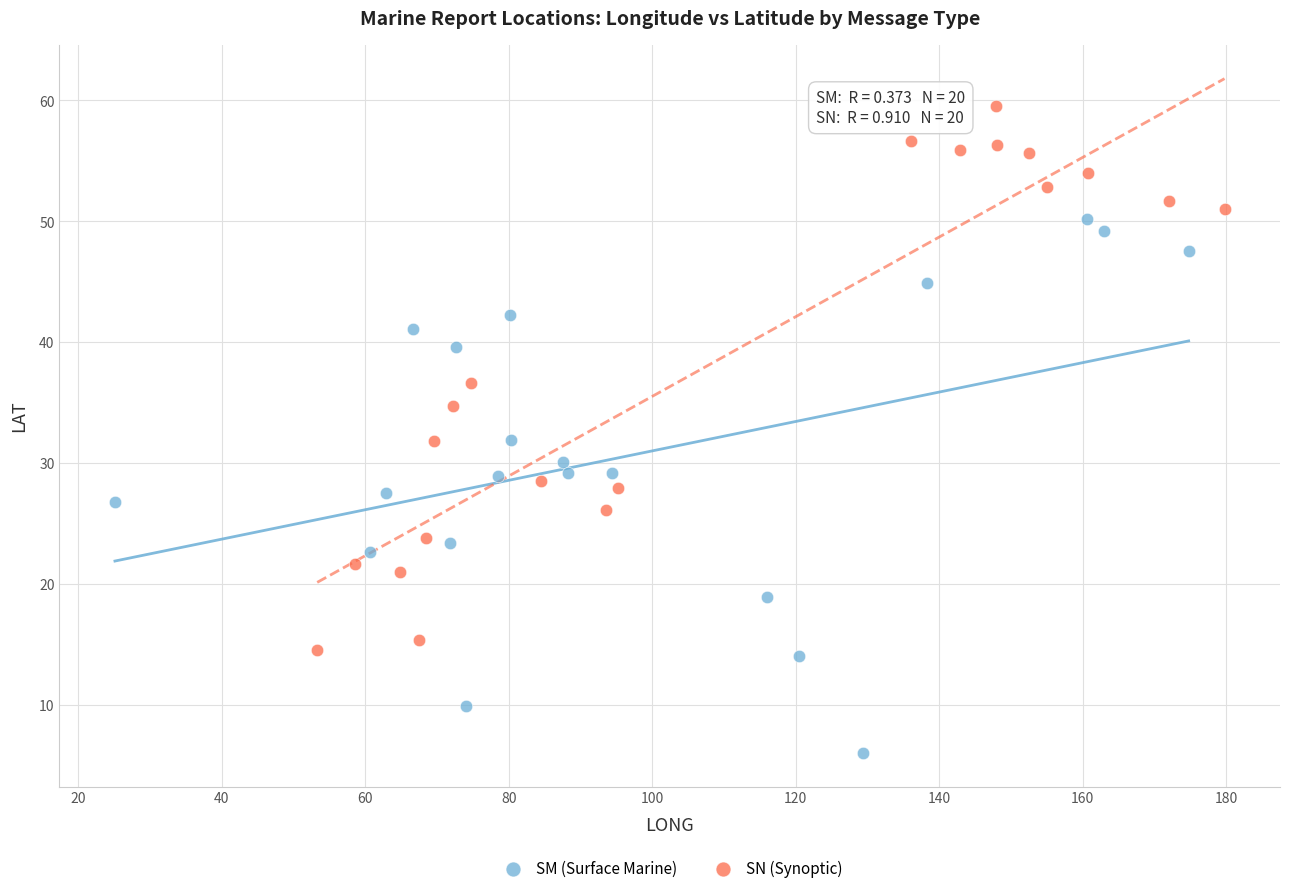

Which series reaches the maximum Y coordinate?

SN (Synoptic)